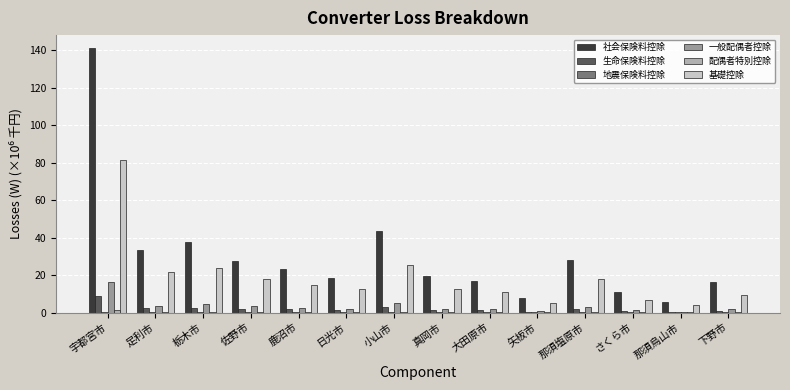

How many groups of bars are there?

14